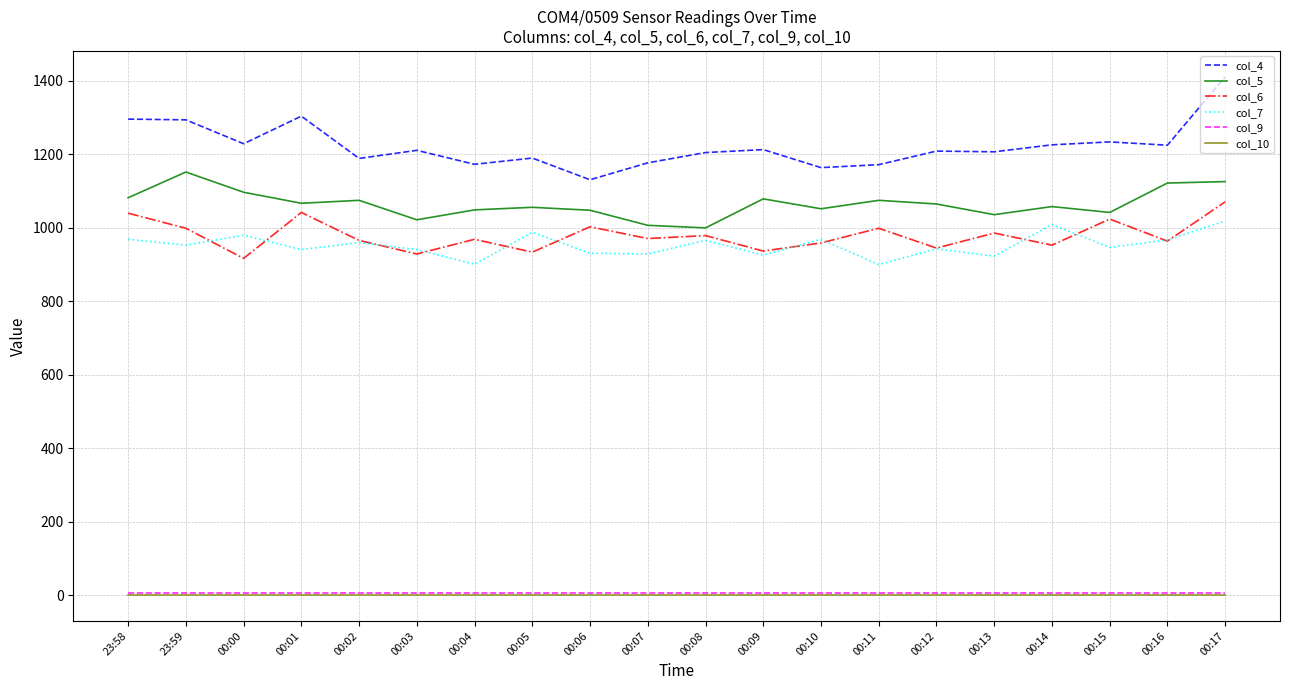

Which series has the widest spread of values?

col_4